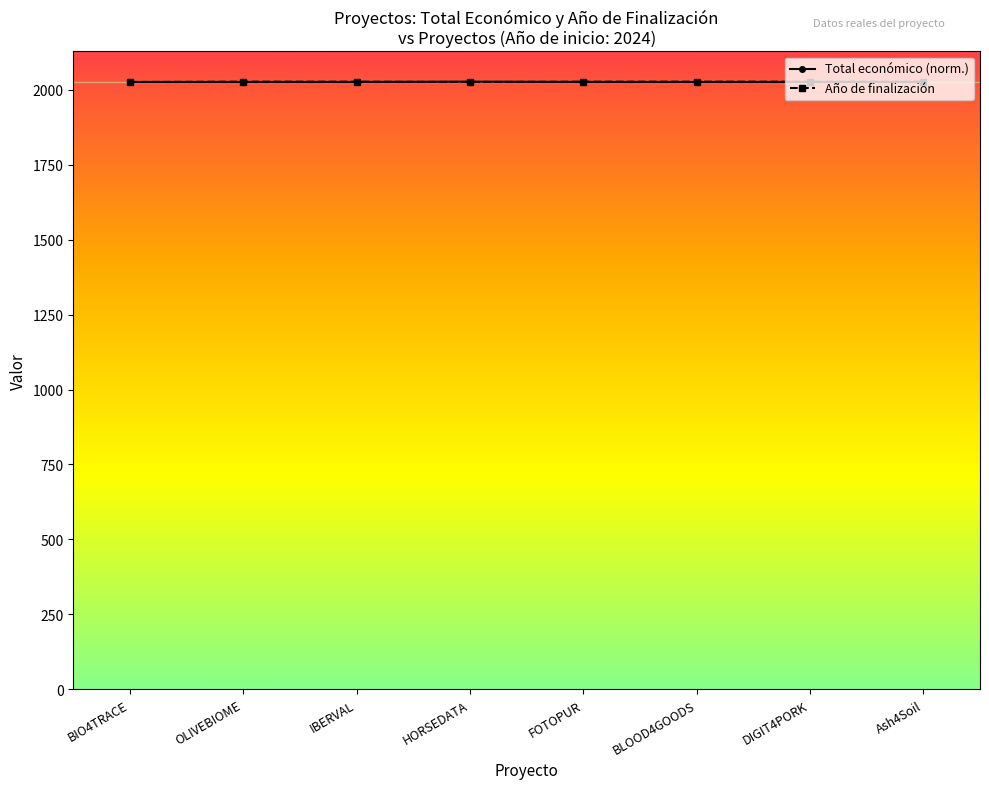

What is the difference between the maximum and minimum values in the Total económico (norm.) series?

1.0